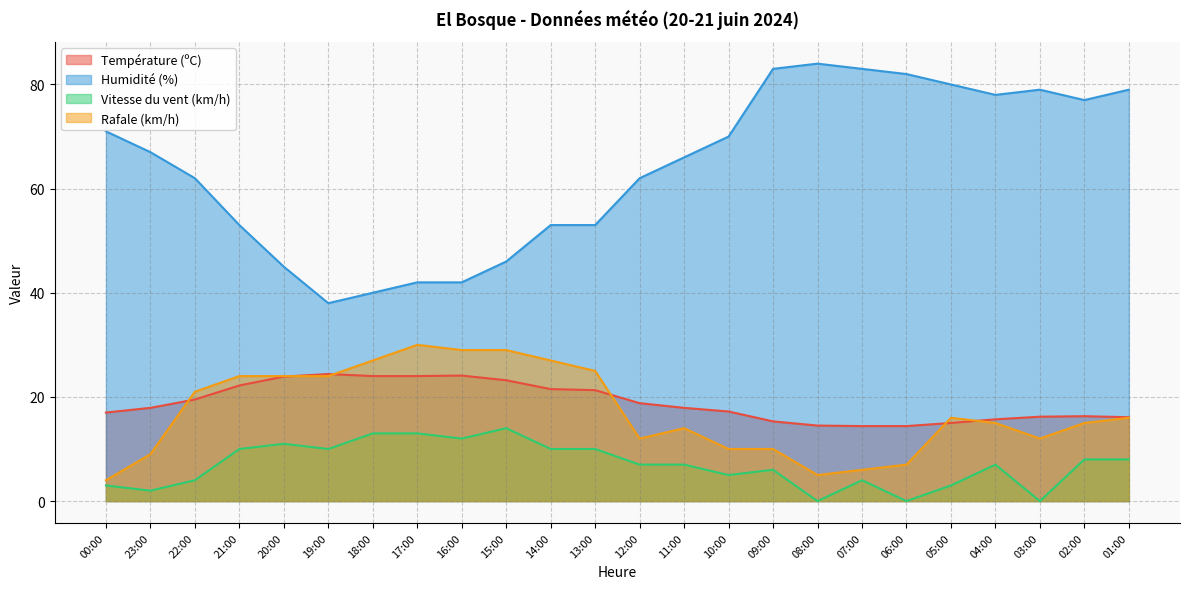

True or false: Température (ºC) and Vitesse du vent (km/h) cross at least once.

False